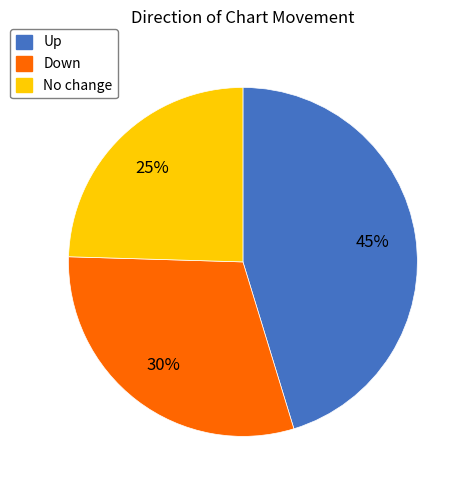

Is there a majority slice in this chart?

No